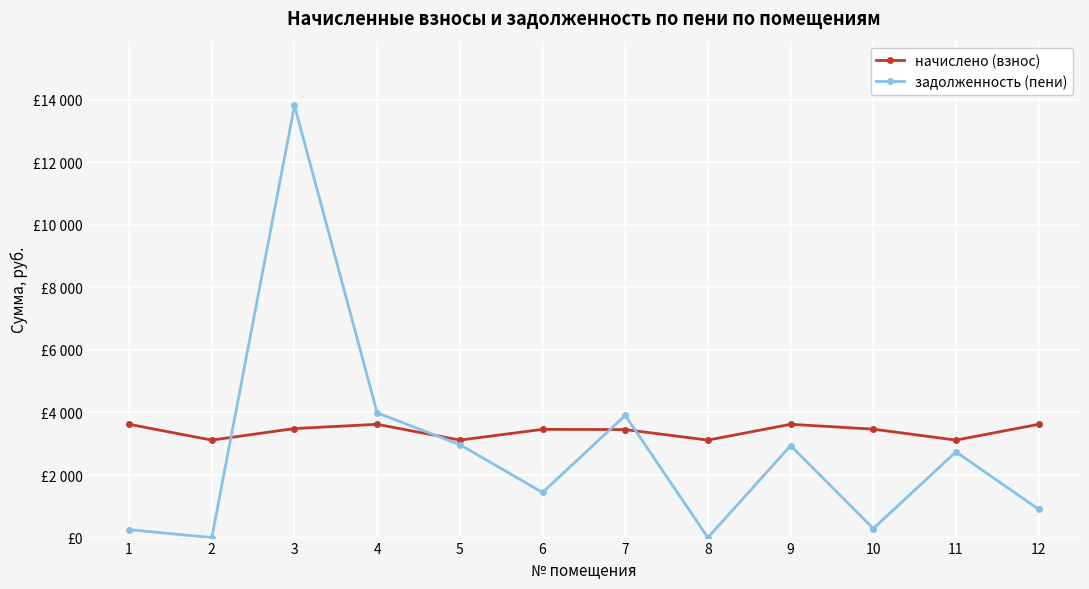

Which series has the widest spread of values?

задолженность (пени)